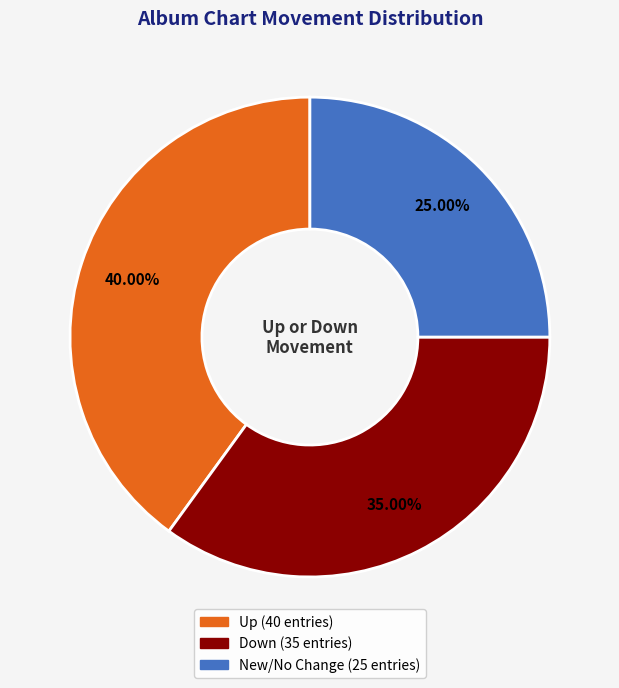

Is there any slice that represents more than half of the pie?

No